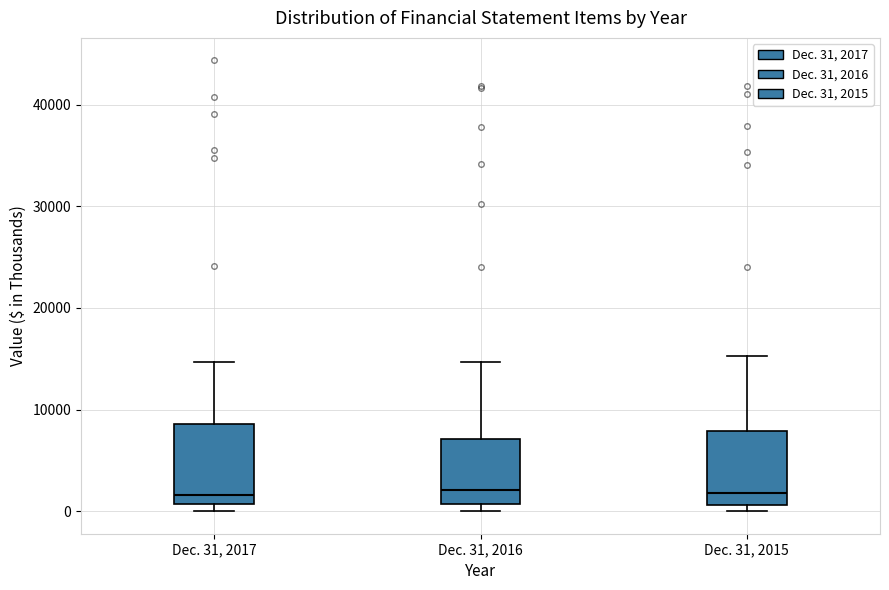

Where is the upper edge of the box for Dec. 31, 2016 on the y-axis? The values are not printed on the chart, so give them approximately, as read against the axis.

7000